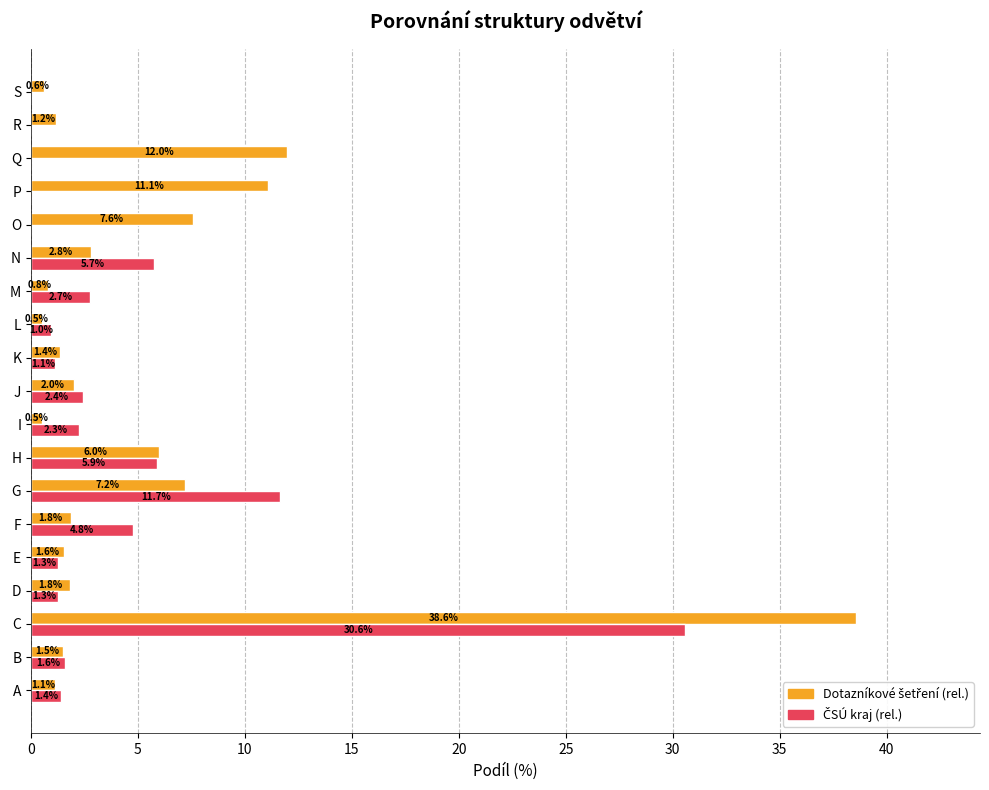

How many distinct data groups are displayed?

2